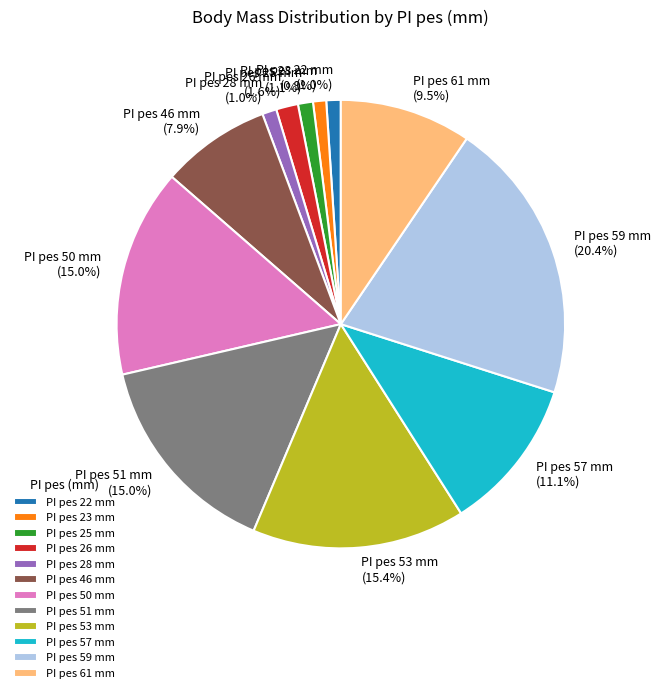

Between PI pes 57 mm and PI pes 46 mm, which is larger?

PI pes 57 mm